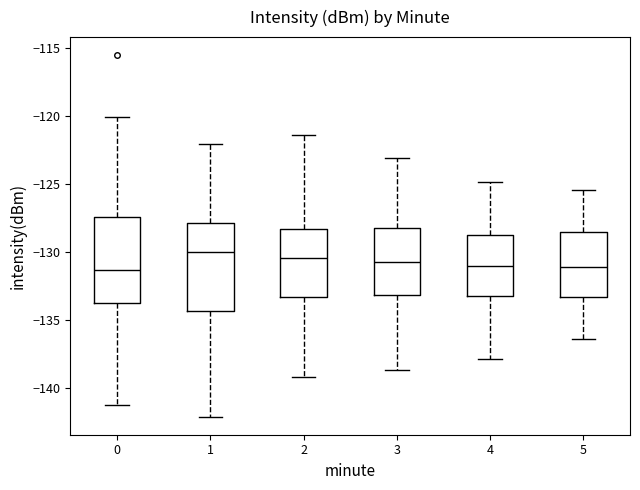

Where does the lower whisker of the box at x = 2 end on the y-axis? The values are not printed on the chart, so give them approximately, as read against the axis.

-139.0